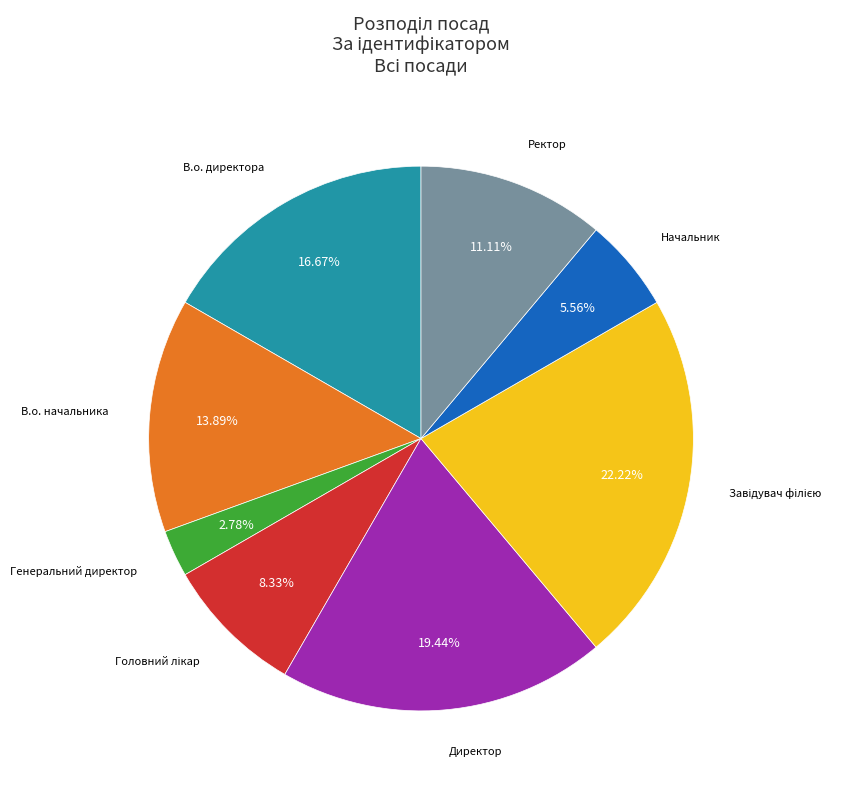

Is there any slice that represents more than half of the pie?

No